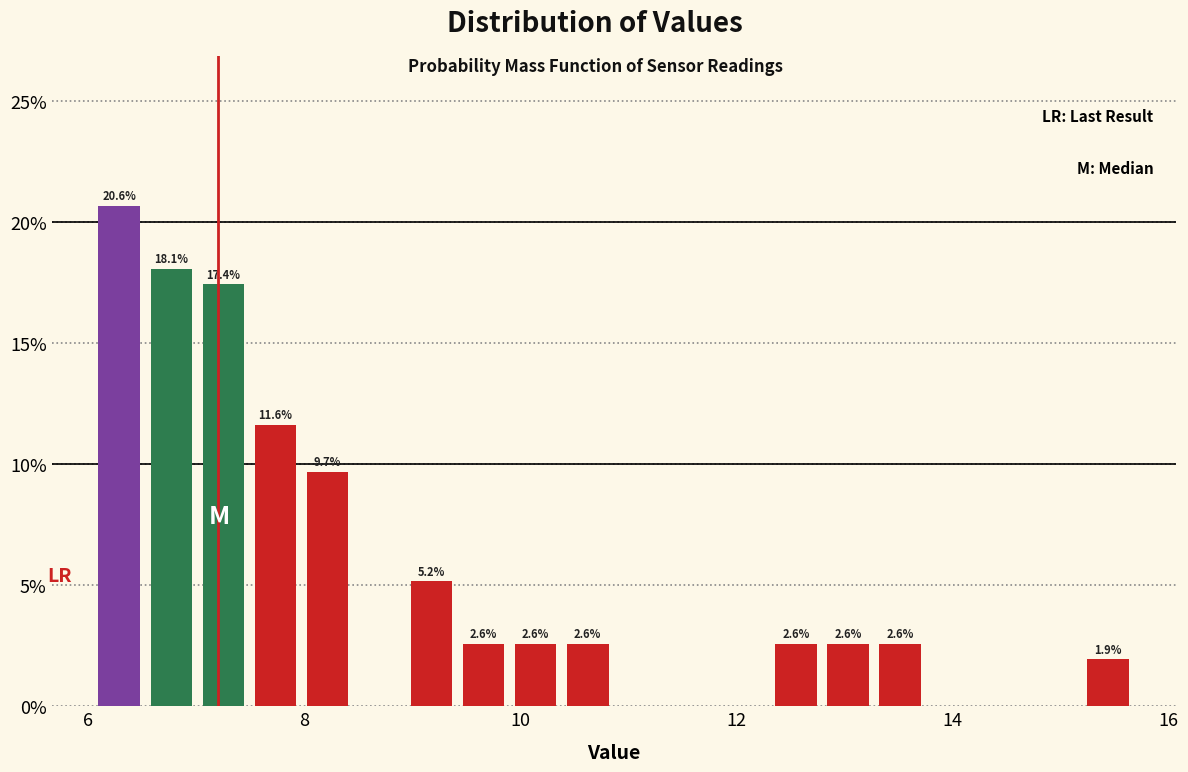

Around what value on the x-axis is the tallest bar? Give the approximate position of its centre, as read against the axis.

6.2